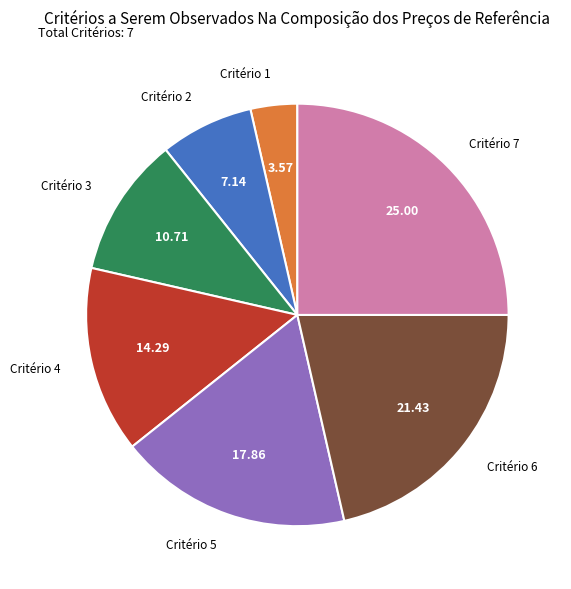

What is the smallest slice in the pie chart?

Critério 1